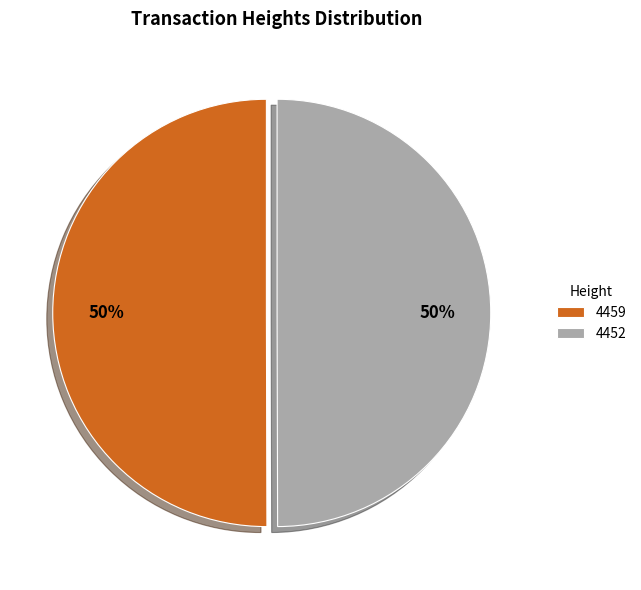

What is the ratio of the value at 4452 to the value at 4459?

1.0